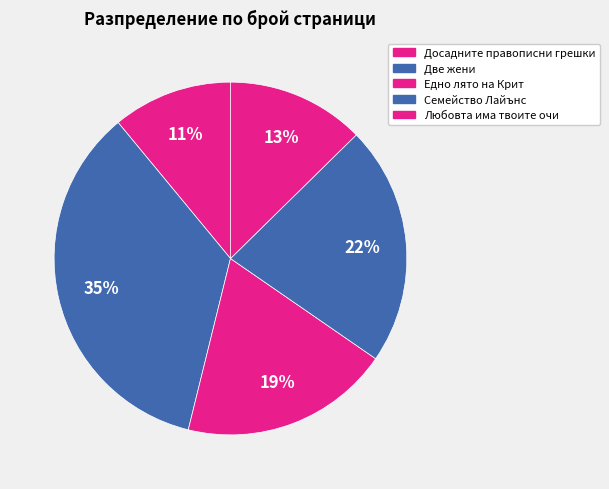

Count the number of slices in the pie.

5